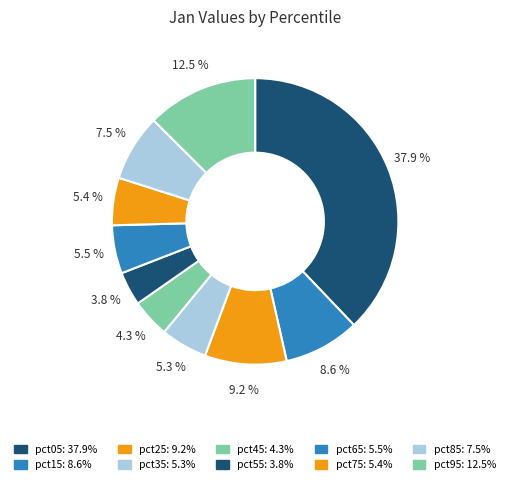

Do pct45 and pct85 together represent more than half of the pie?

No